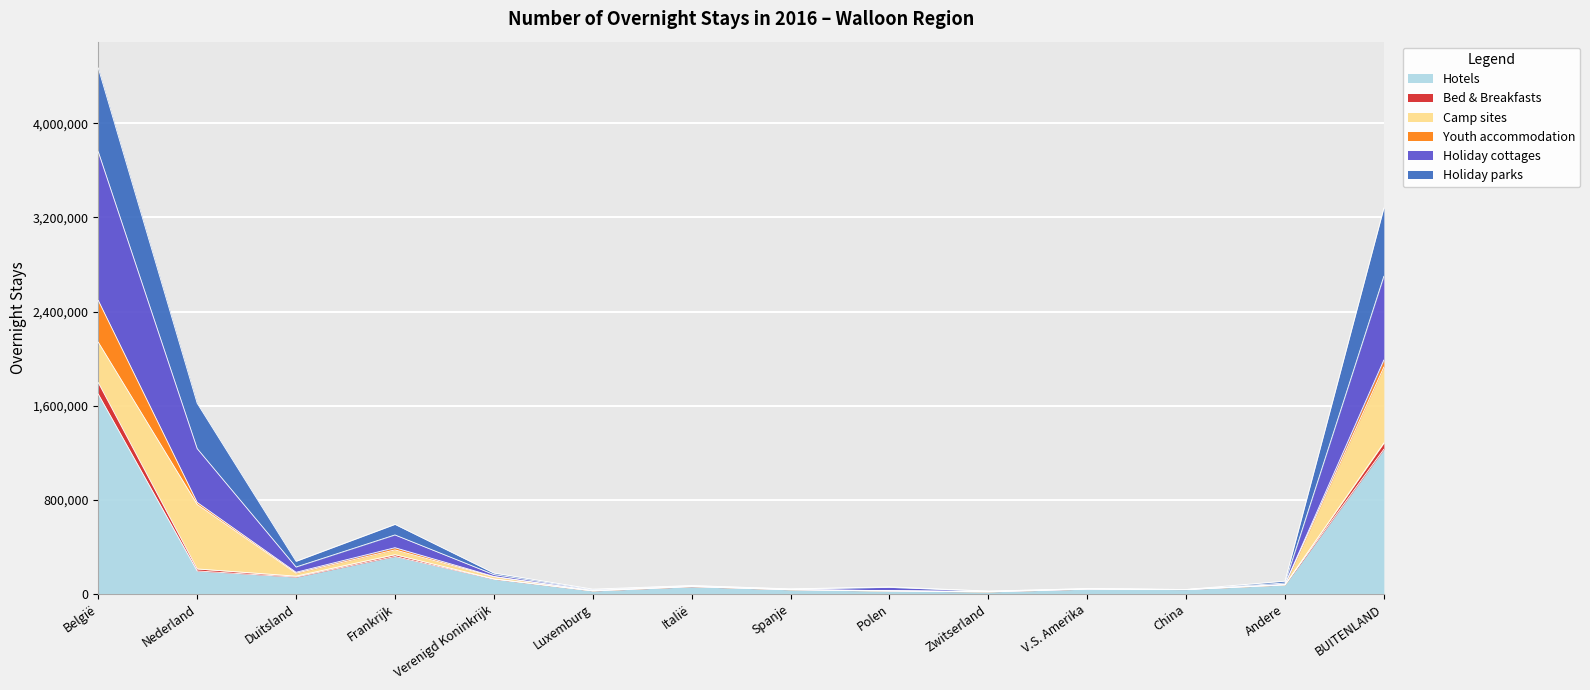

What is the value of the Hotels point at the 5th from the left?

125502